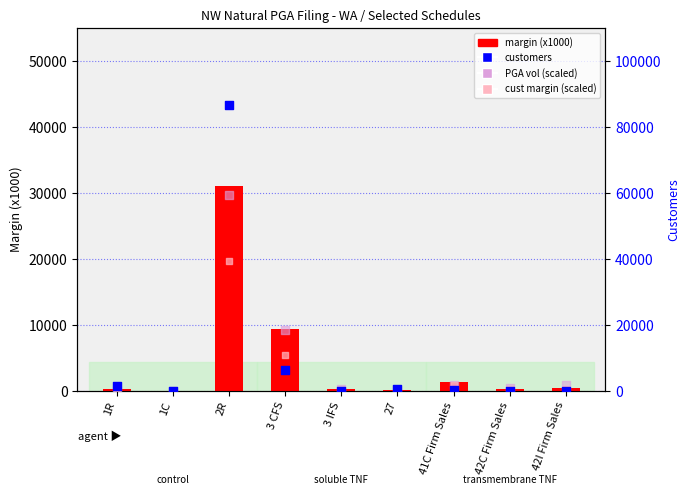

Which series has the widest spread of Y values?

customers